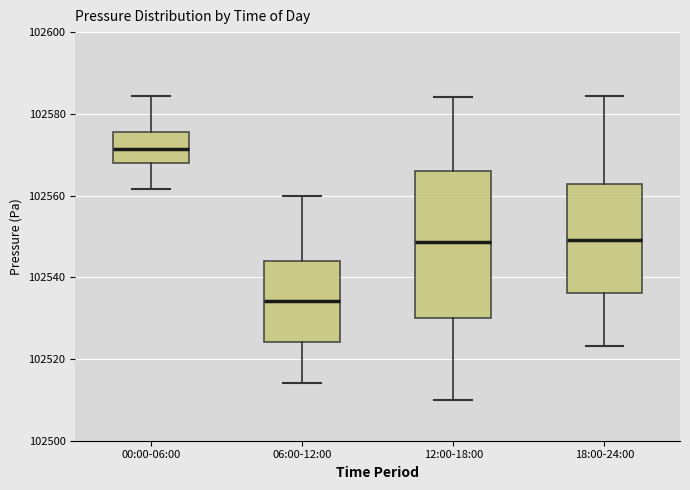

Which box is the tallest, from its lower edge to its upper edge?

12:00-18:00